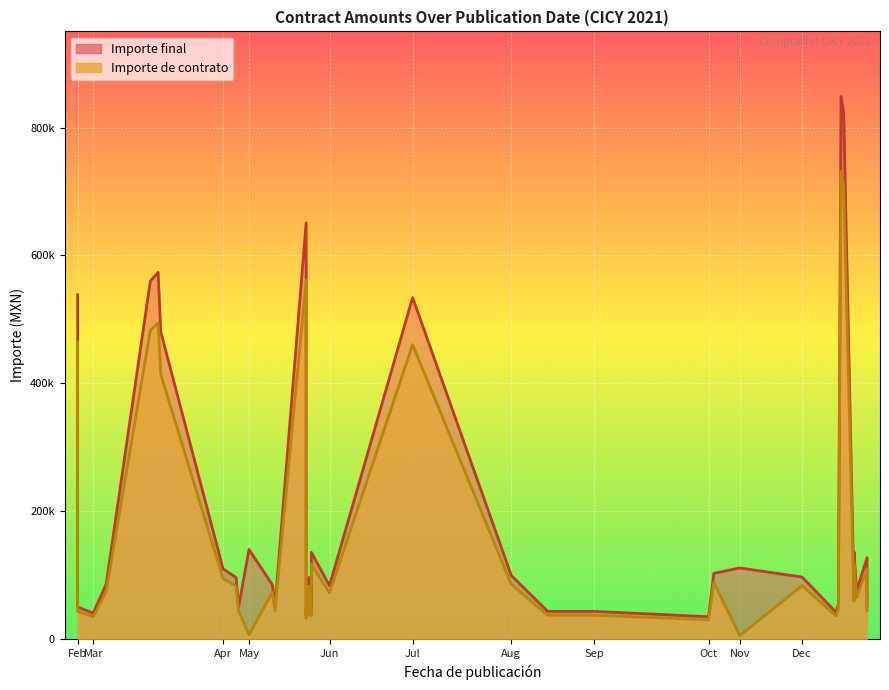

What is the value of the Importe de contrato point at the 10th from the left?

5463.0